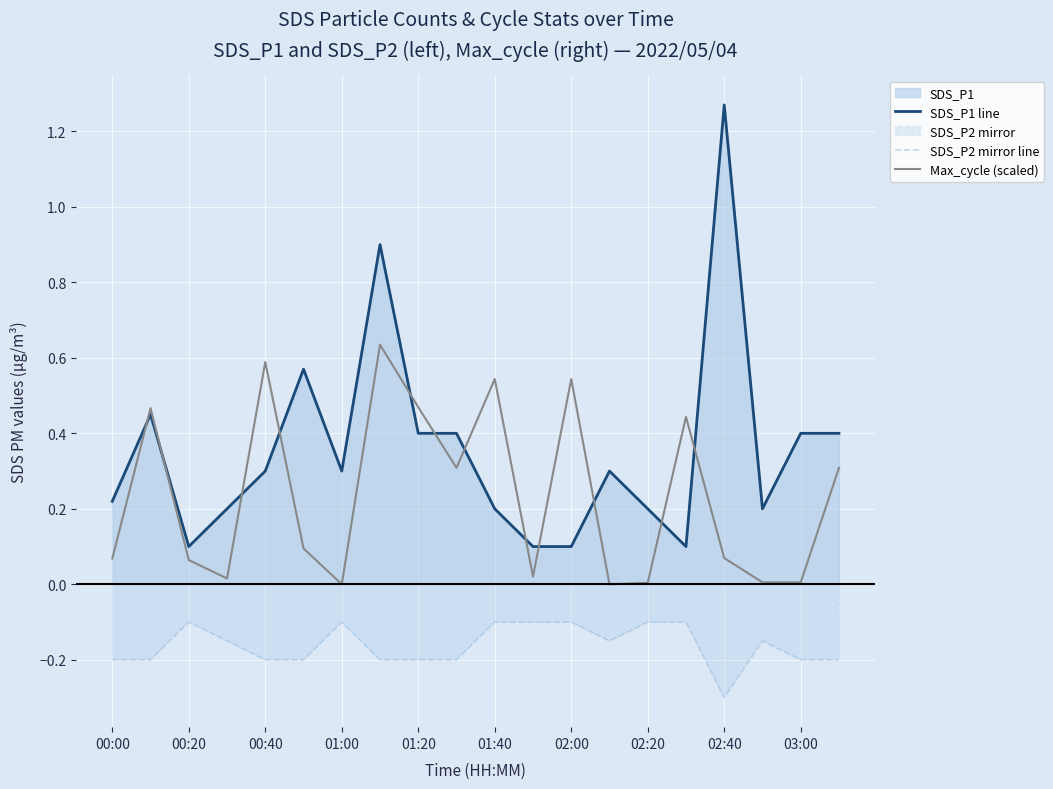

Rank the series by their maximum value, from highest to lowest.

SDS_P1 line, Max_cycle (scaled), SDS_P2 mirror line